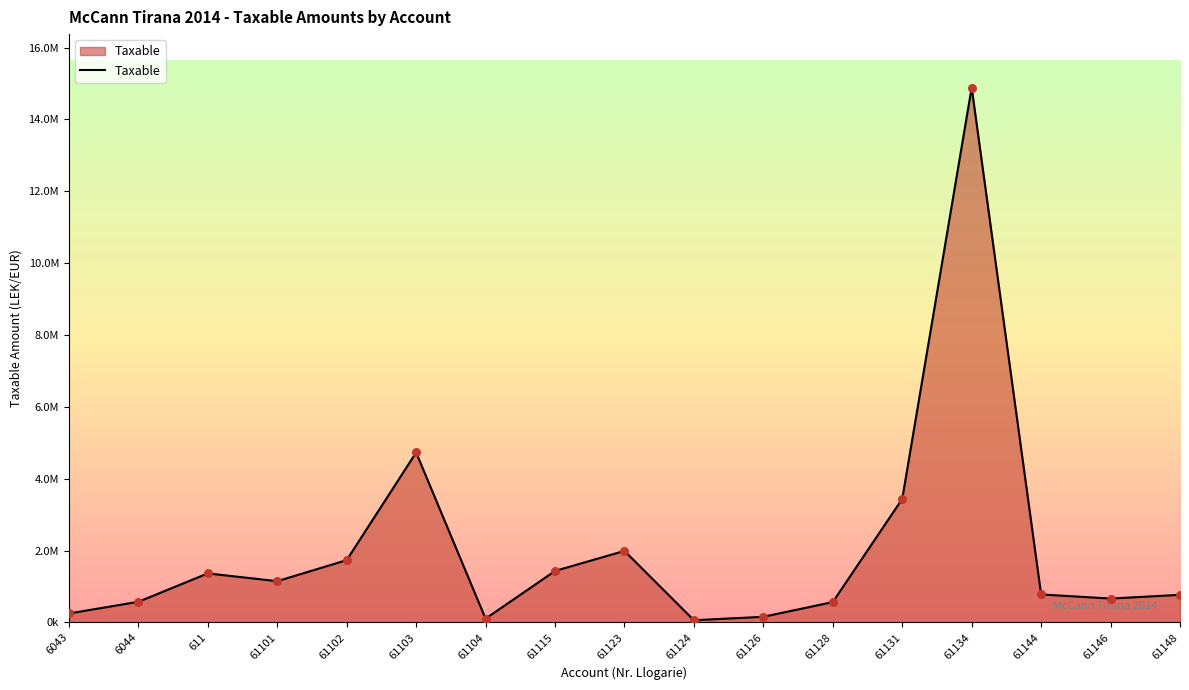

What is the change in value from 61102 to 61123?

+256710.7